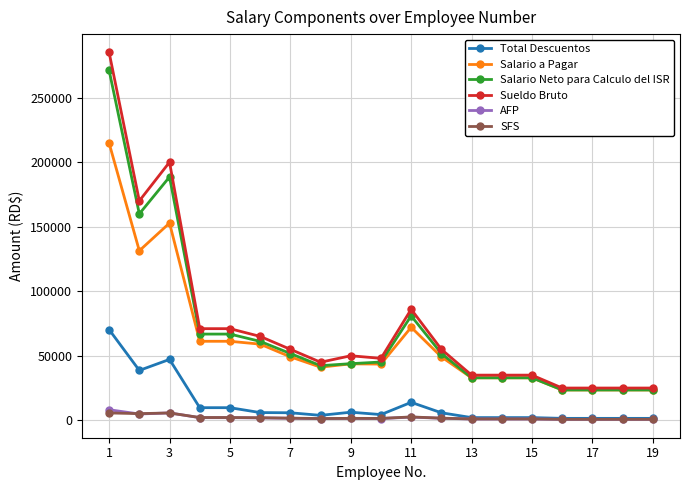

What is the sum of all Salario a Pagar values?

1171962.4